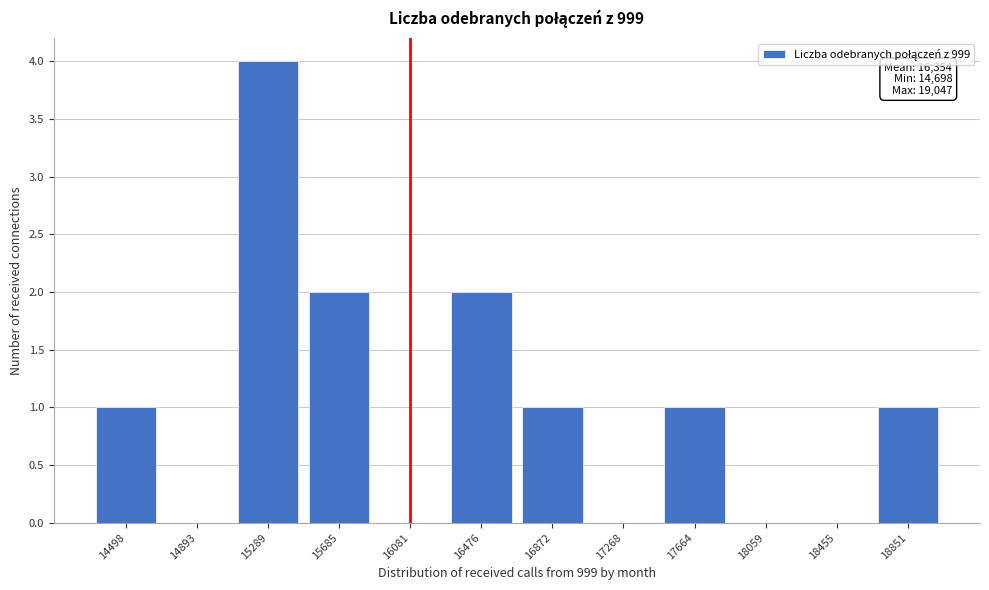

Reading left to right, what are all the values shown in this chart?

14498=1	14893=0	15289=4	15685=2	16081=0	16476=2	16872=1	17268=0	17664=1	18059=0	18455=0	18851=1